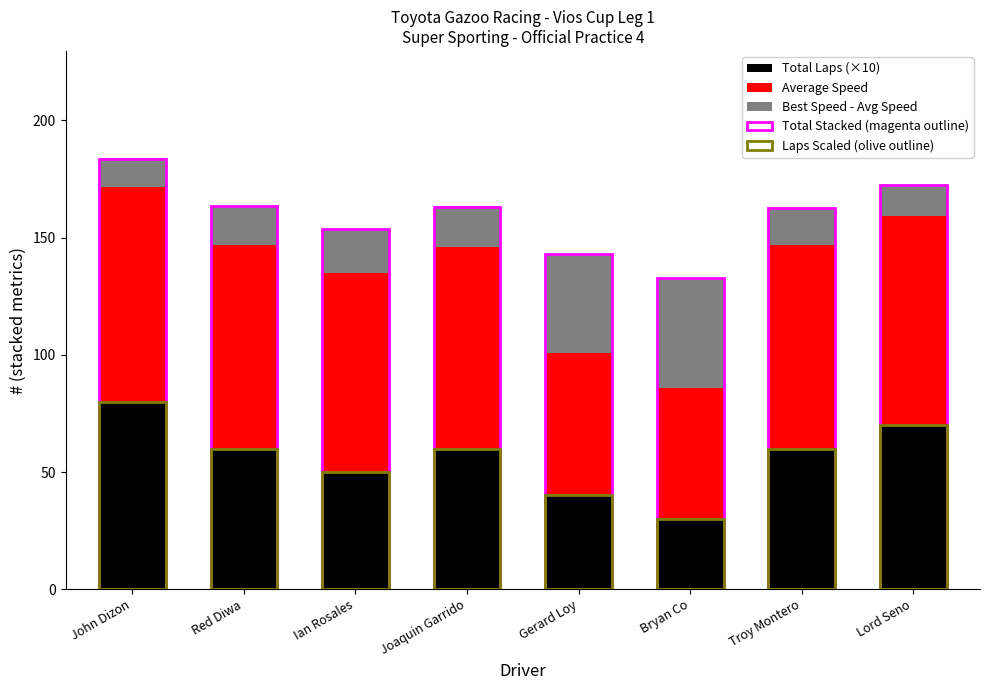

Which series has the largest range (max minus min)?

Total Stacked (magenta outline)